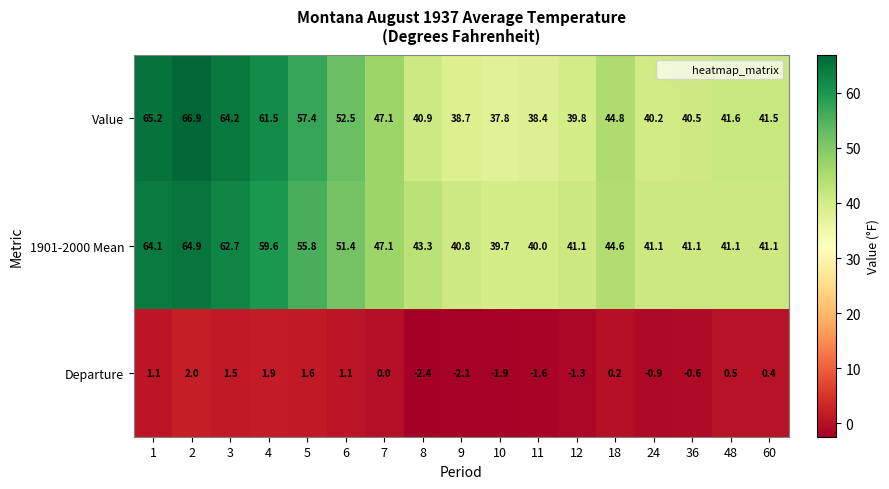

Rank the series by their maximum value, from lowest to highest.

Departure, 1901-2000 Mean, Value